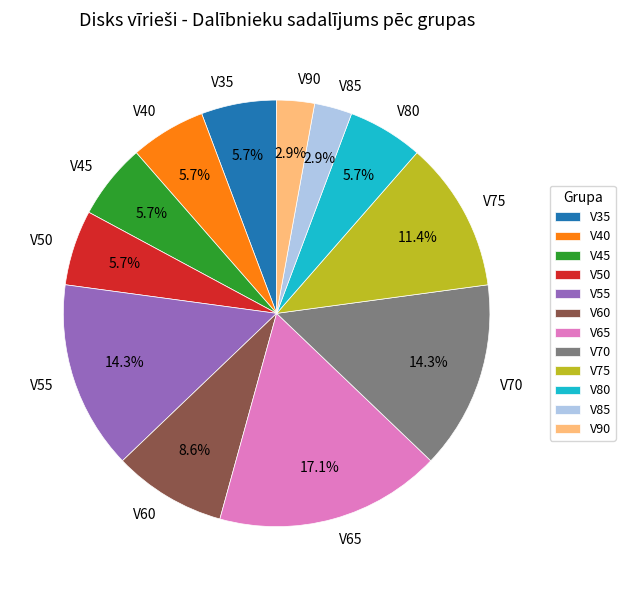

To the nearest percent, what is the difference between the V80 and V85 slice percentages?

3%